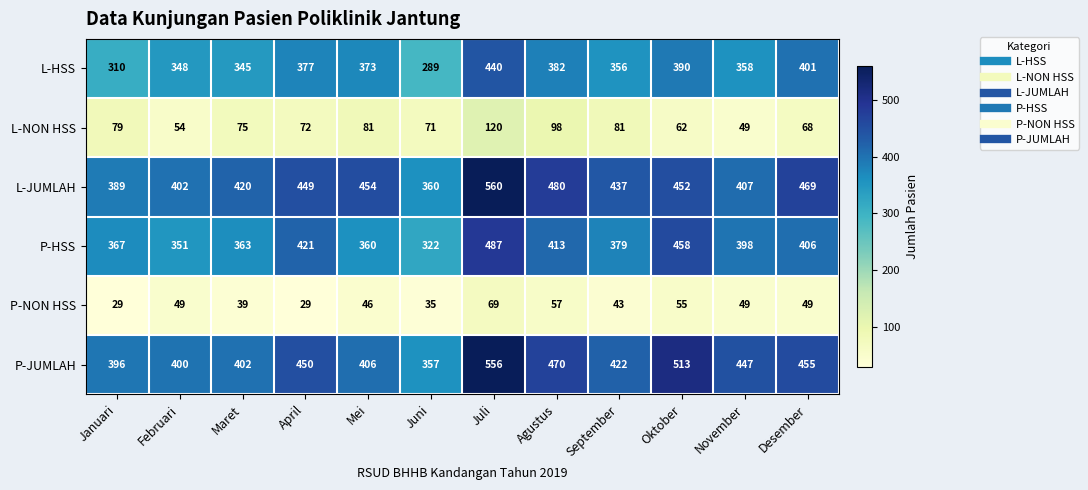

What is the highest value of the P-HSS series?

487